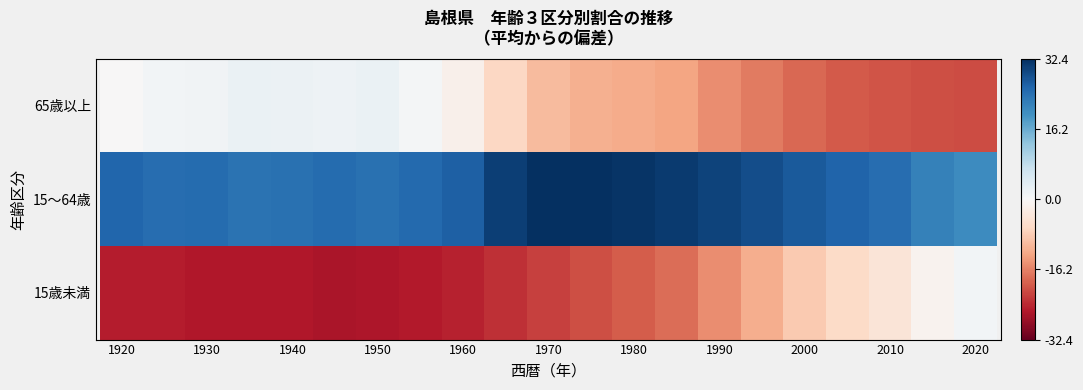

Which series has the widest spread of values?

15歳未満